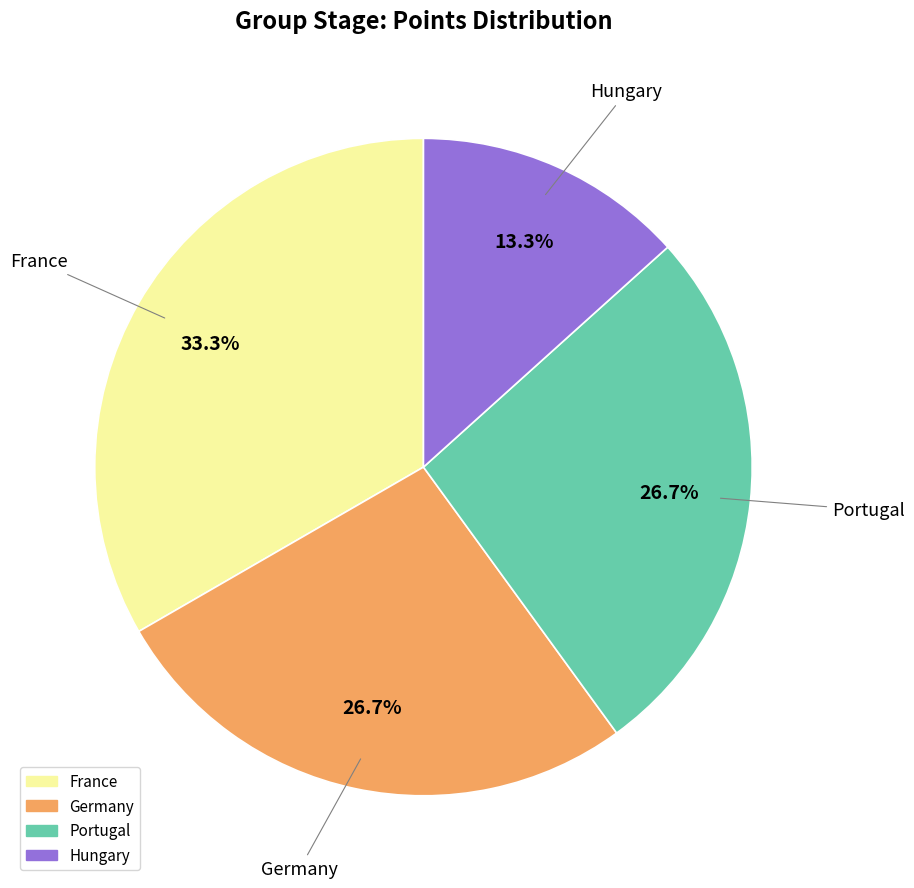

Which category has the smallest portion of the pie?

Hungary